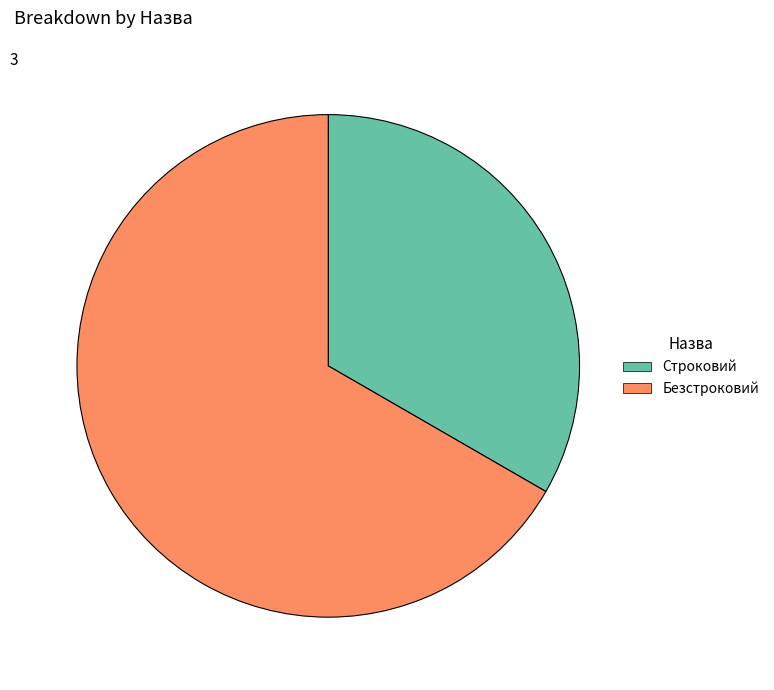

Which slice represents more than half of the pie?

Безстроковий